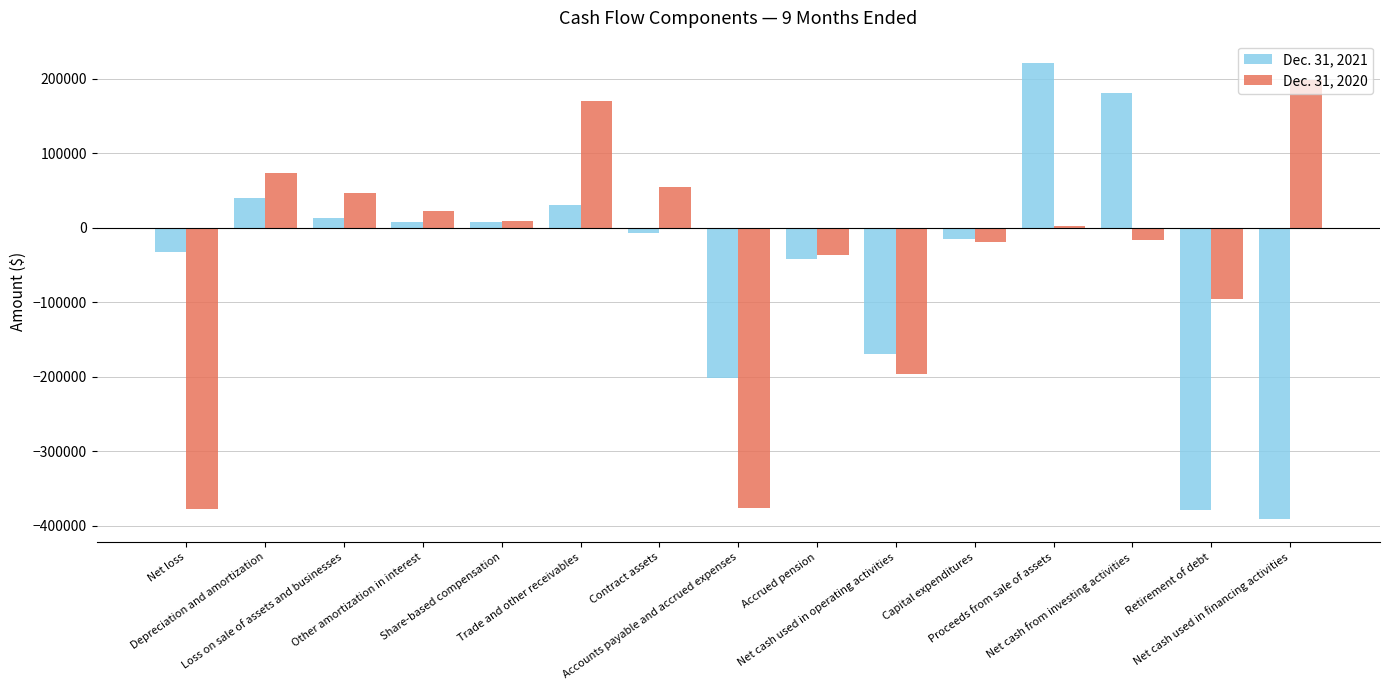

What is the average value of the Dec. 31, 2020 series?

-36152